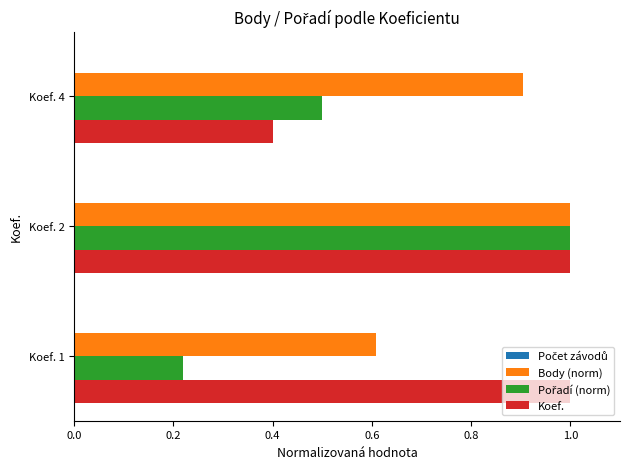

What is the maximum value for Koef.?

1.0